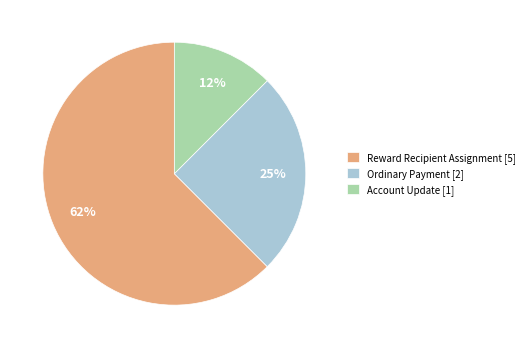

To the nearest percent, what is the average slice percentage?

33%